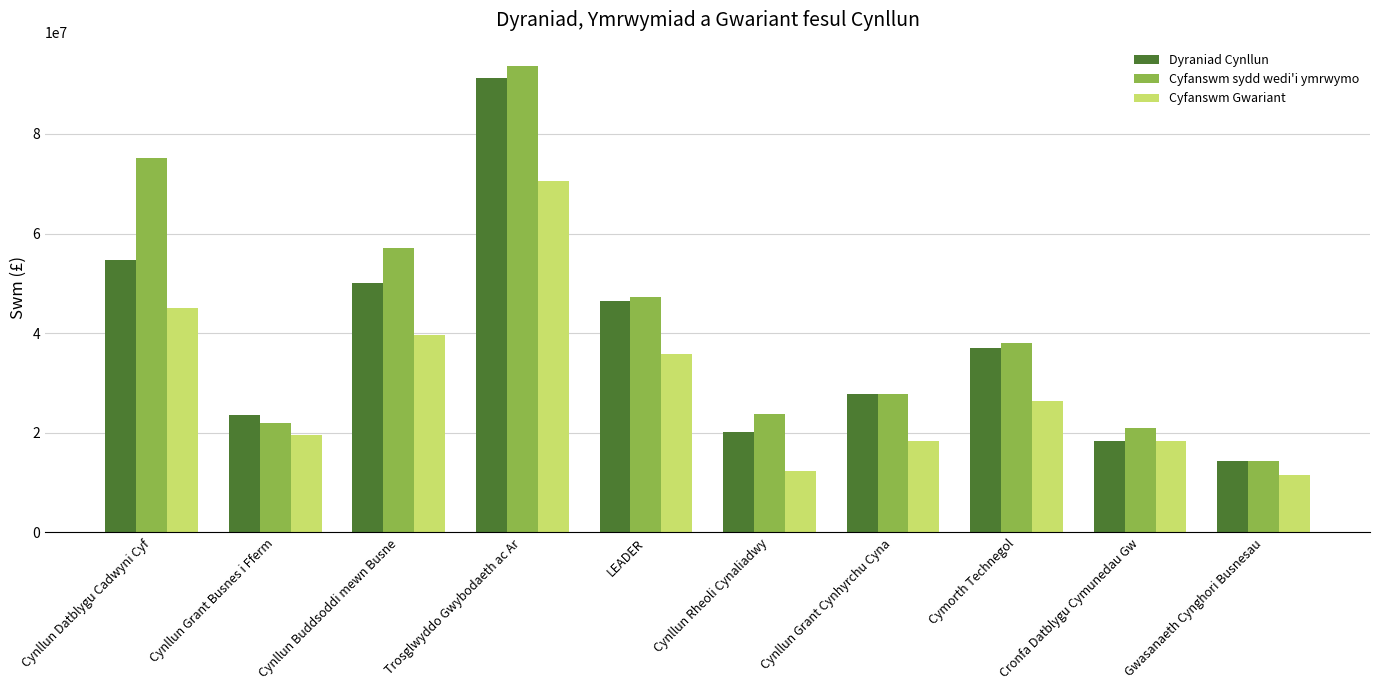

How many bars are there in total?

30